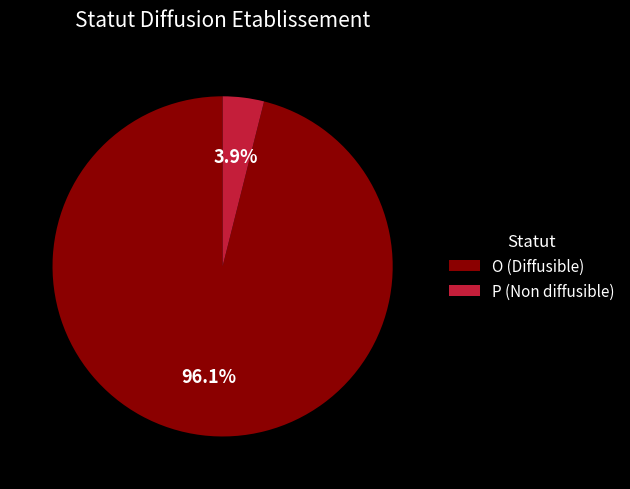

The O slice represents 83% of the pie. True or false?

False